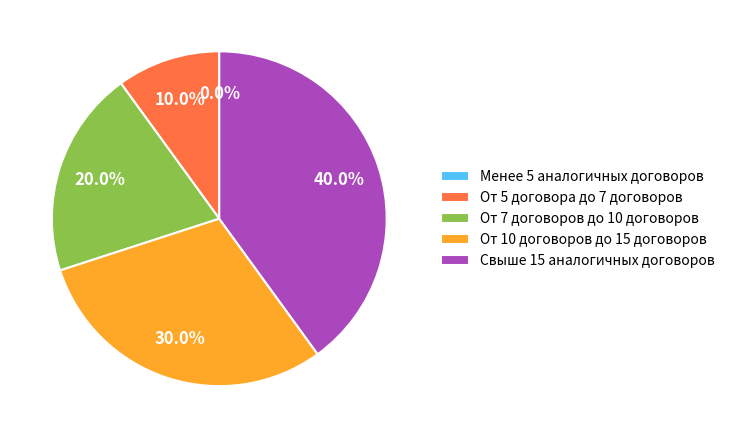

How many slices are in this pie chart?

5